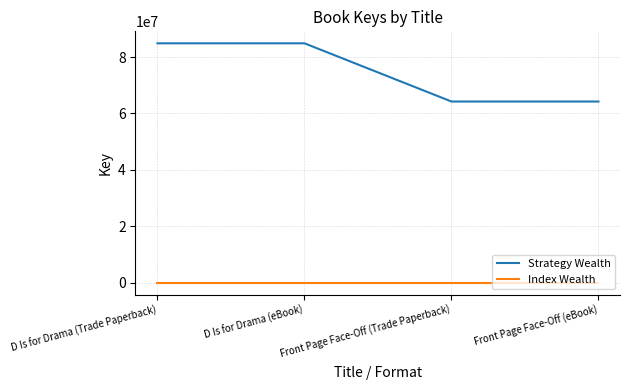

What is the difference between the maximum and minimum values in the Index Wealth series?

1